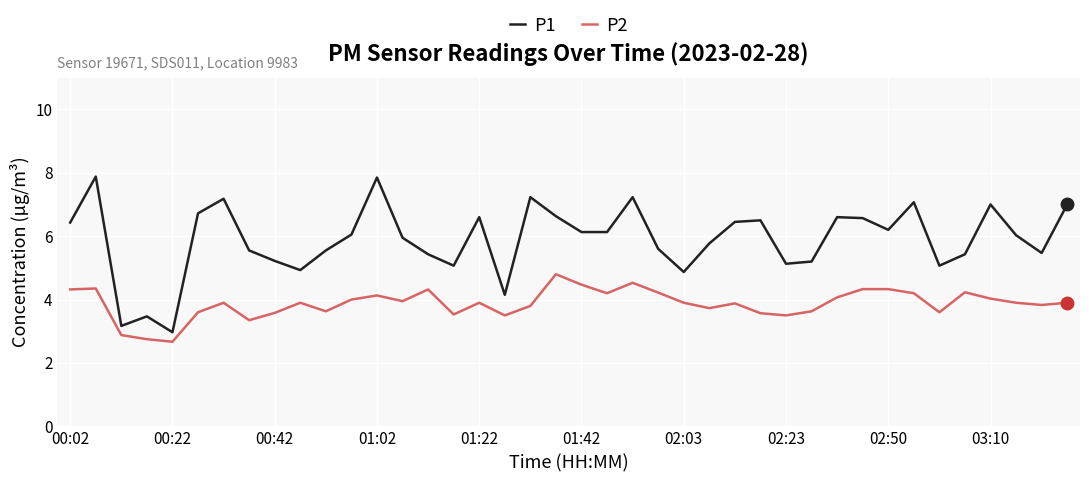

True or false: P1 and P2 intersect in this chart.

False